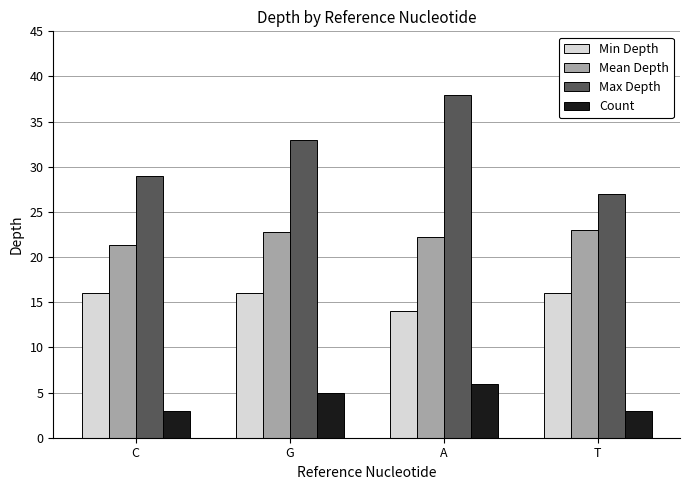

List the series in order of their overall mean, lowest first.

Count, Min Depth, Mean Depth, Max Depth